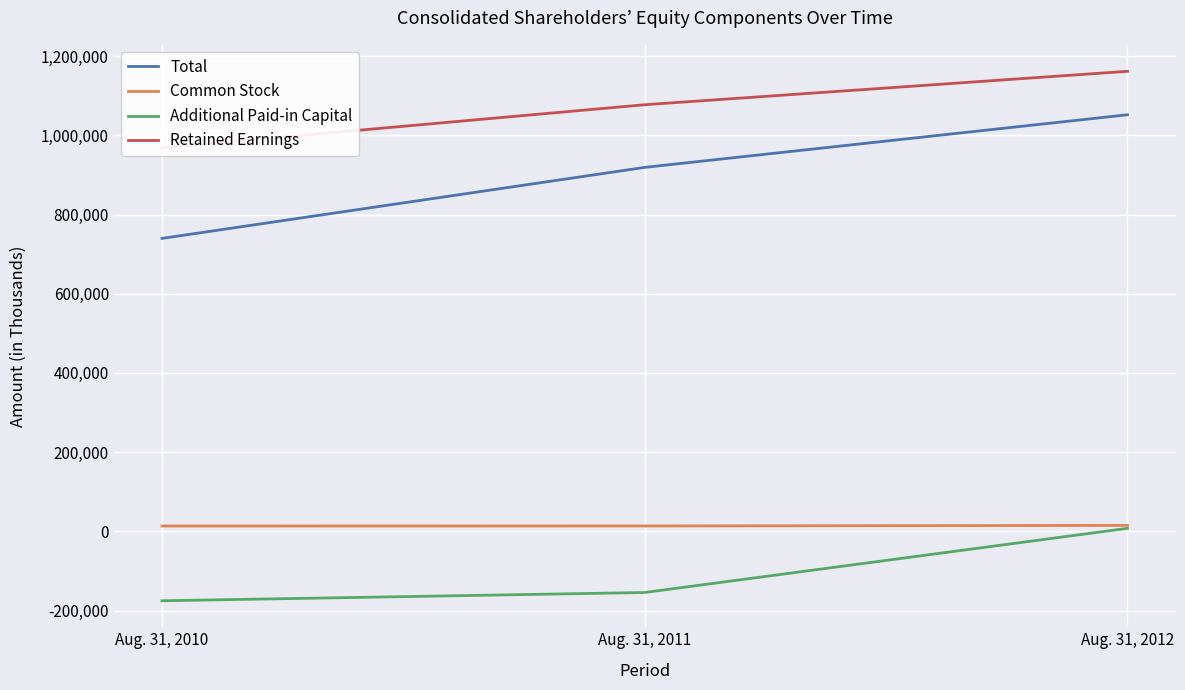

What is the sum of the Retained Earnings values at Aug. 31, 2012 and Aug. 31, 2010?

2129937